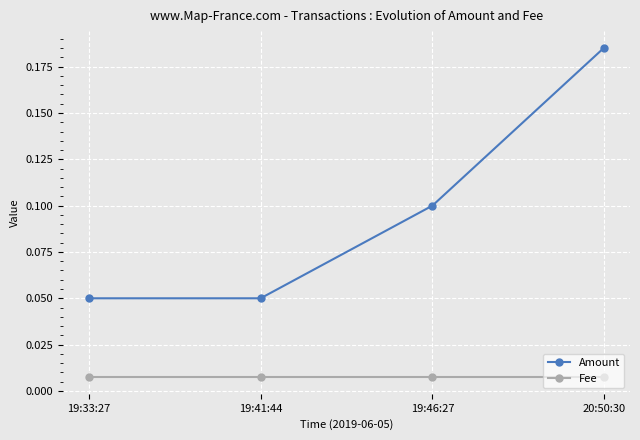

List the series in order of their peak value, highest first.

Amount, Fee